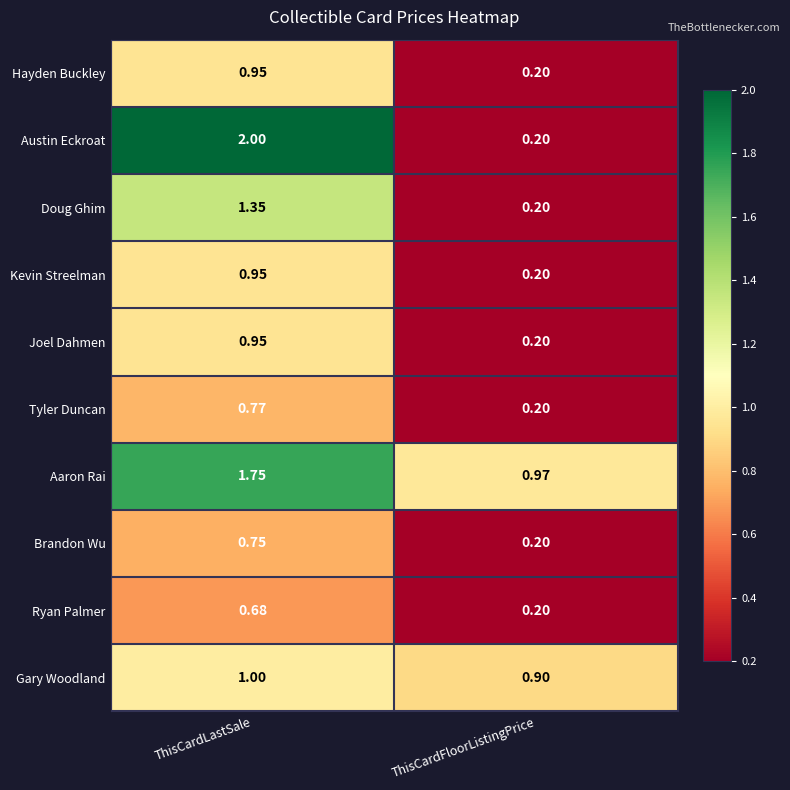

Which label corresponds to the largest value in the chart?

ThisCardLastSale